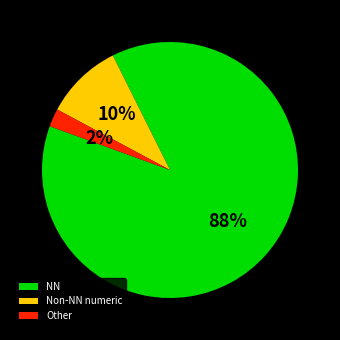

Which category has the smallest portion of the pie?

Other